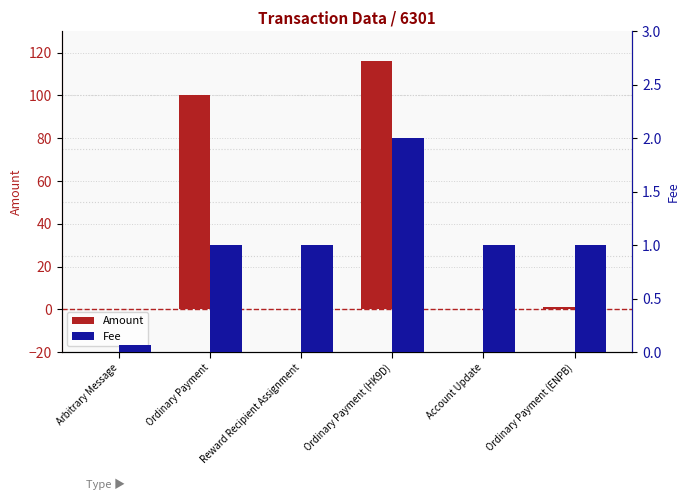

Which series has the widest spread of values?

Amount